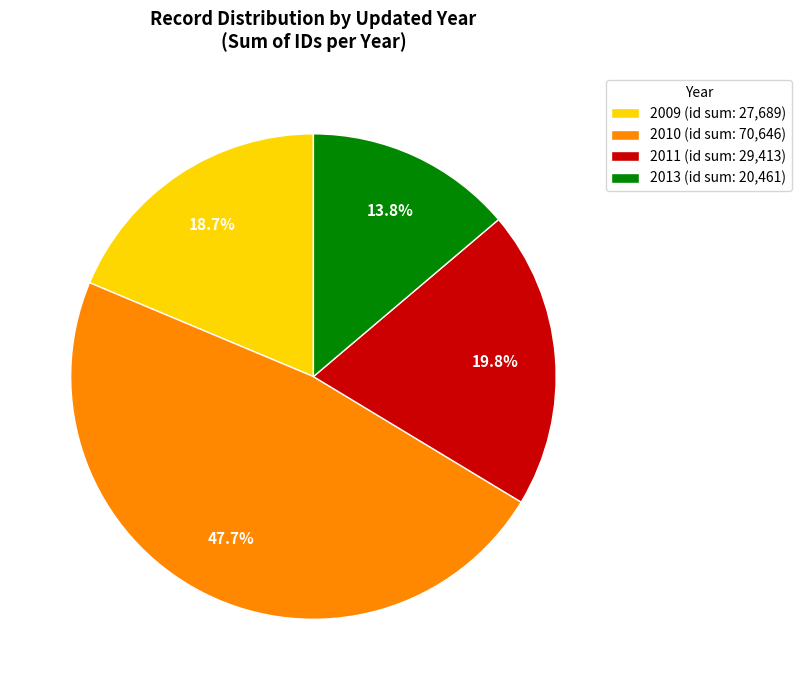

How many segments does this pie chart have?

4